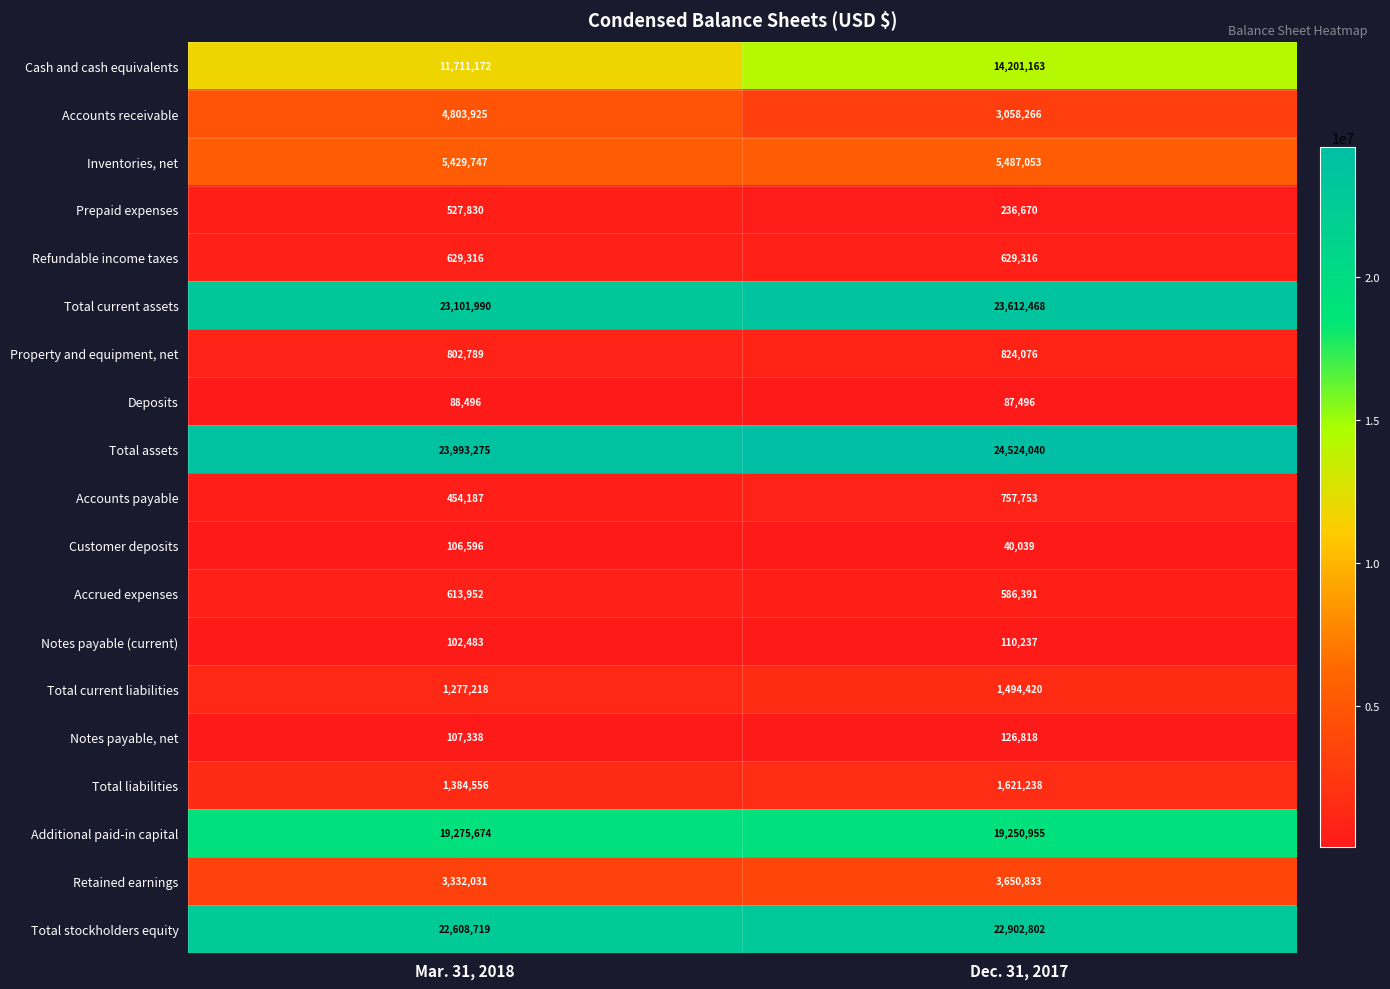

Which series has the largest total across all categories?

Total assets